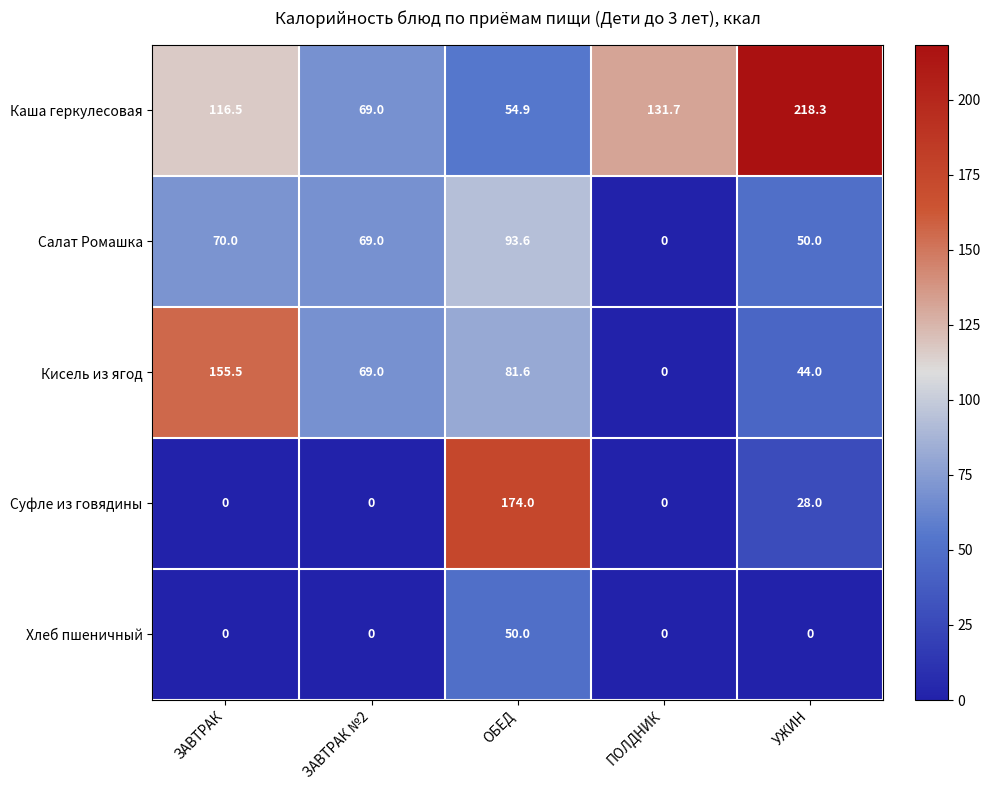

Reading right to left, list all the values displayed in this chart.

Каша геркулесовая: 218.3	131.7	54.9	69.0	116.5
Салат Ромашка: 50.0	0.0	93.6	69.0	70.0
Кисель из ягод: 44.0	0.0	81.6	69.0	155.5
Суфле из говядины: 28.0	0.0	174.0	0.0	0.0
Хлеб пшеничный: 0.0	0.0	50.0	0.0	0.0